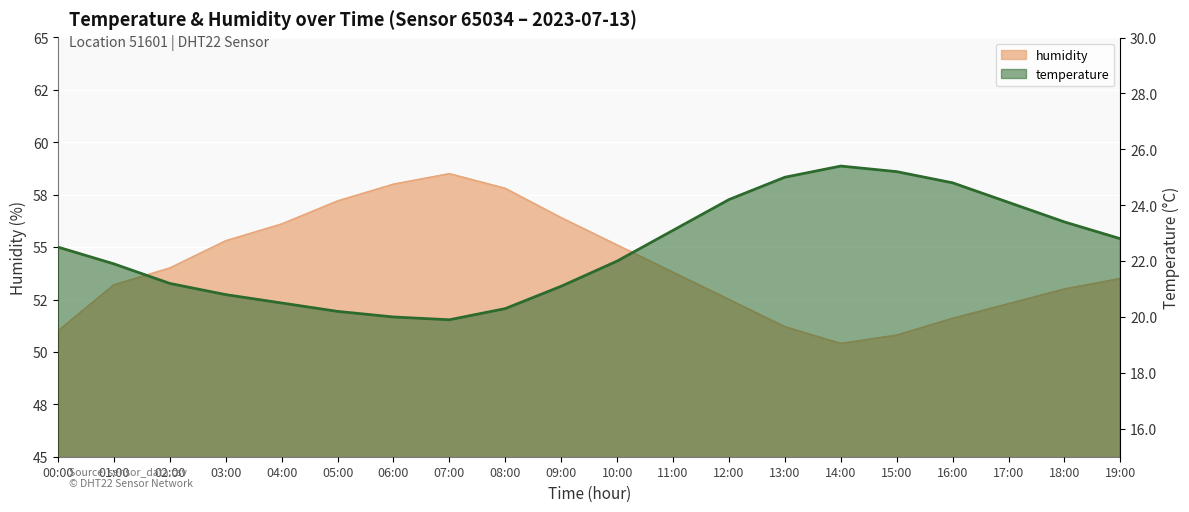

What value does the humidity series have at 19:00?

53.5